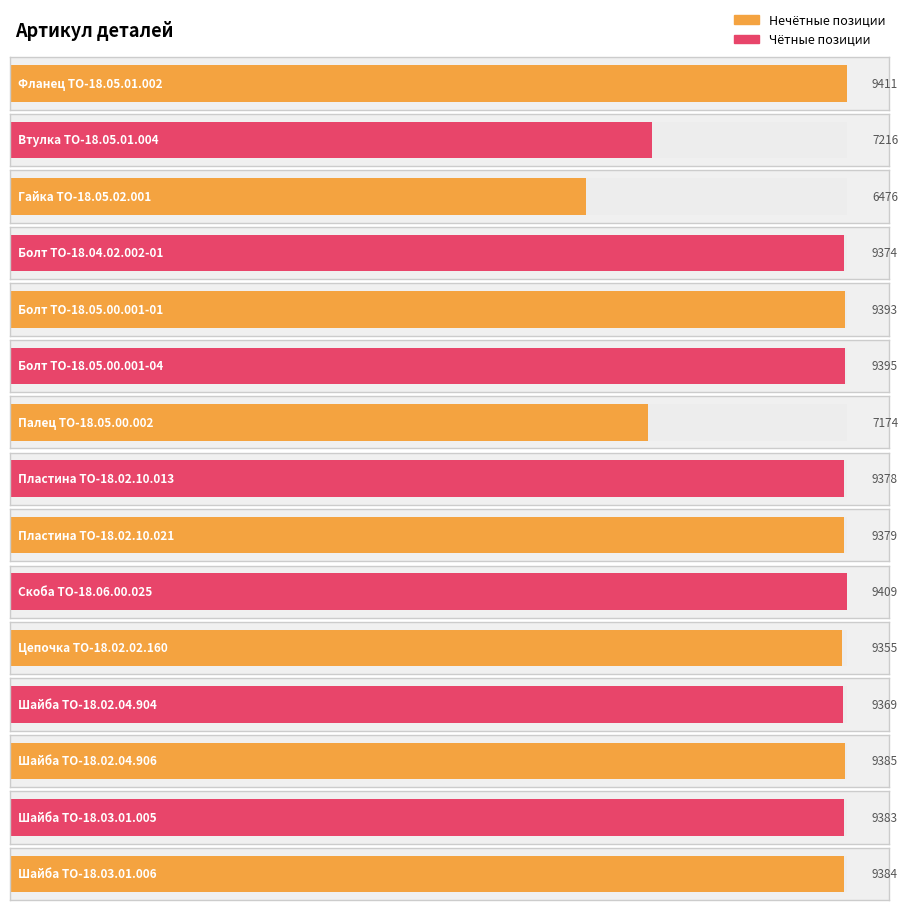

How many values are below 9379?

7